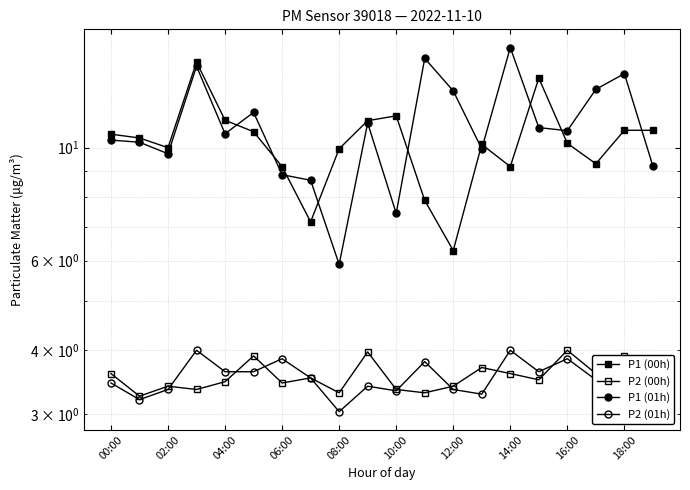

True or false: P1 (00h) and P2 (00h) intersect in this chart.

False